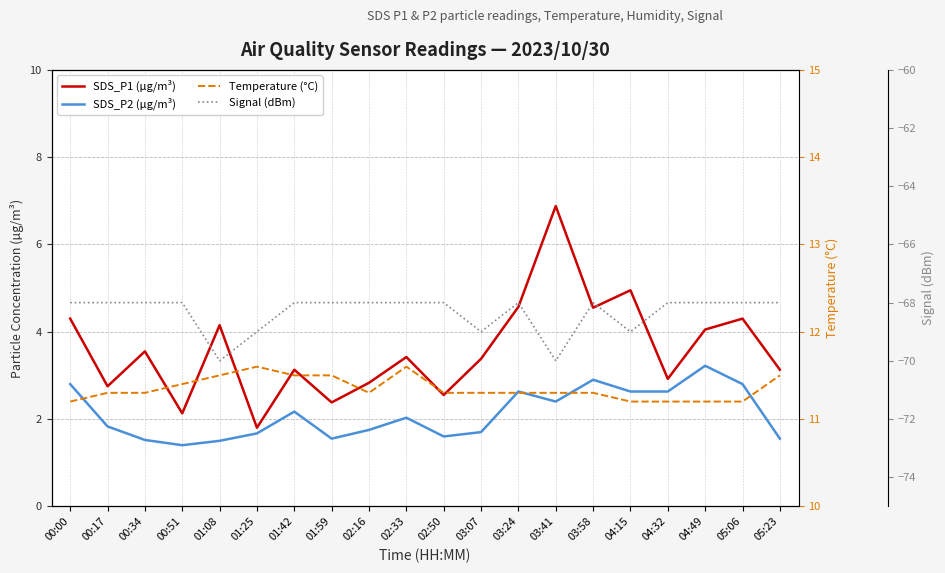

How many values in the Signal (dBm) series are below -68?

5